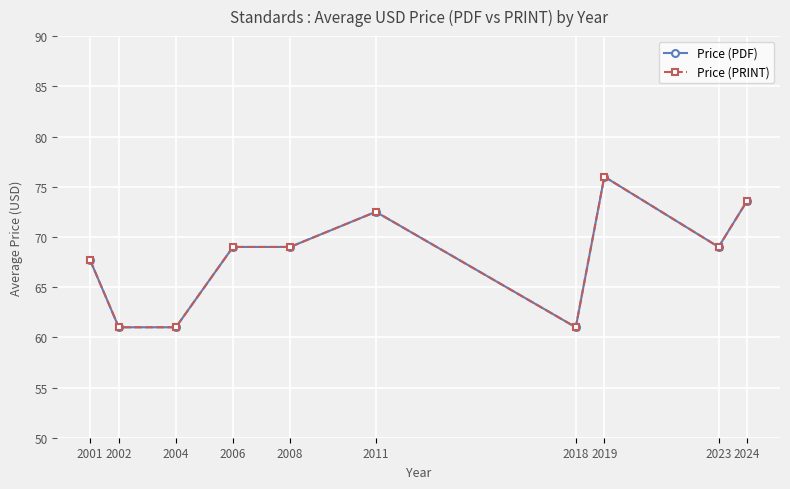

How many lines are shown in the chart?

2